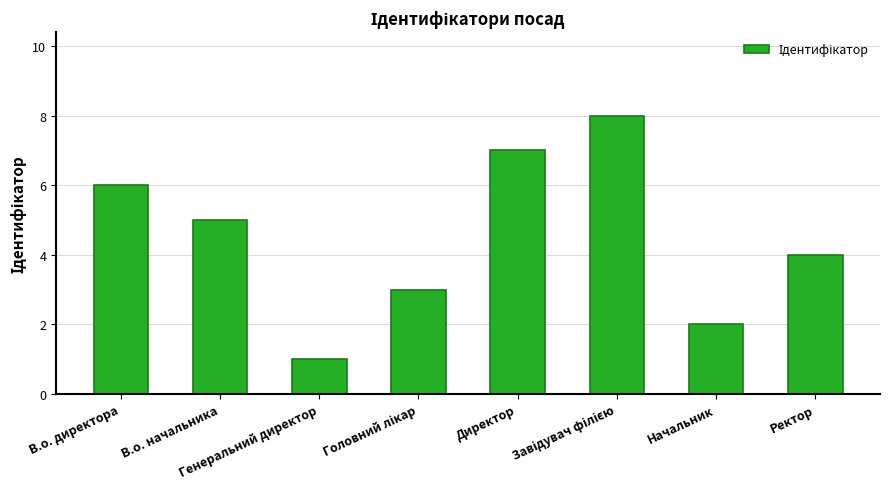

True or false: the data shows 4 at Ректор.

True